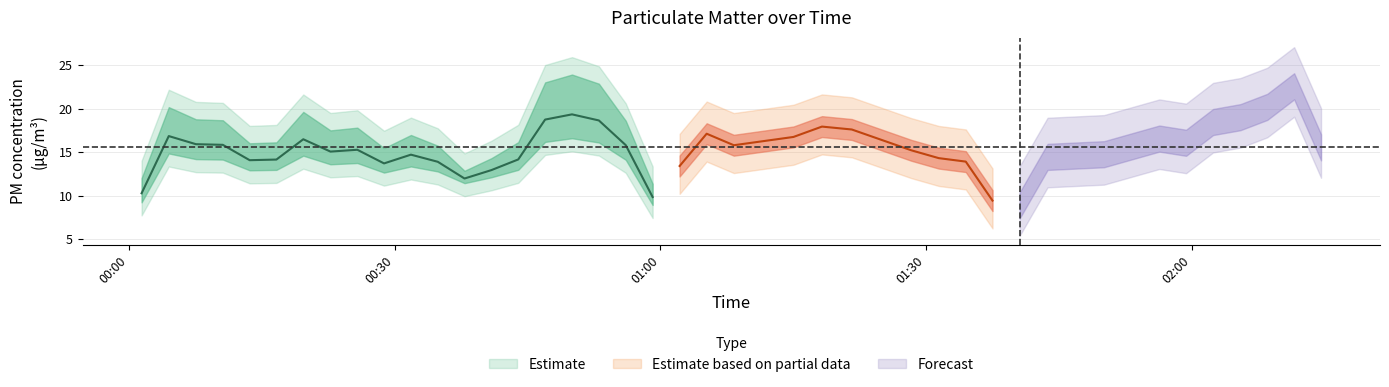

Between 34 and 20, which is larger?

20